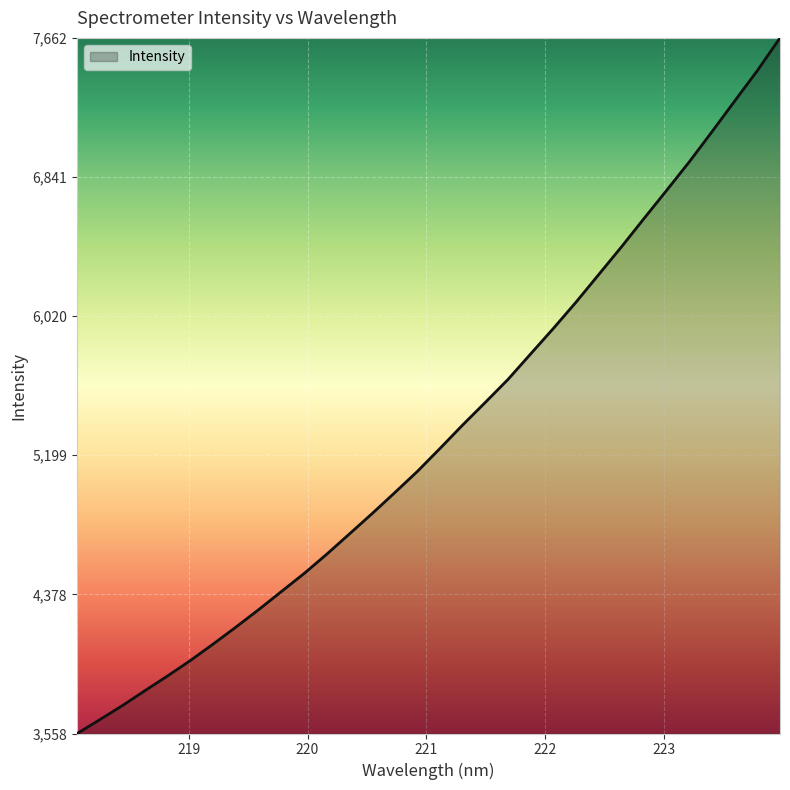

What is the maximum value shown in the chart?

7662.3